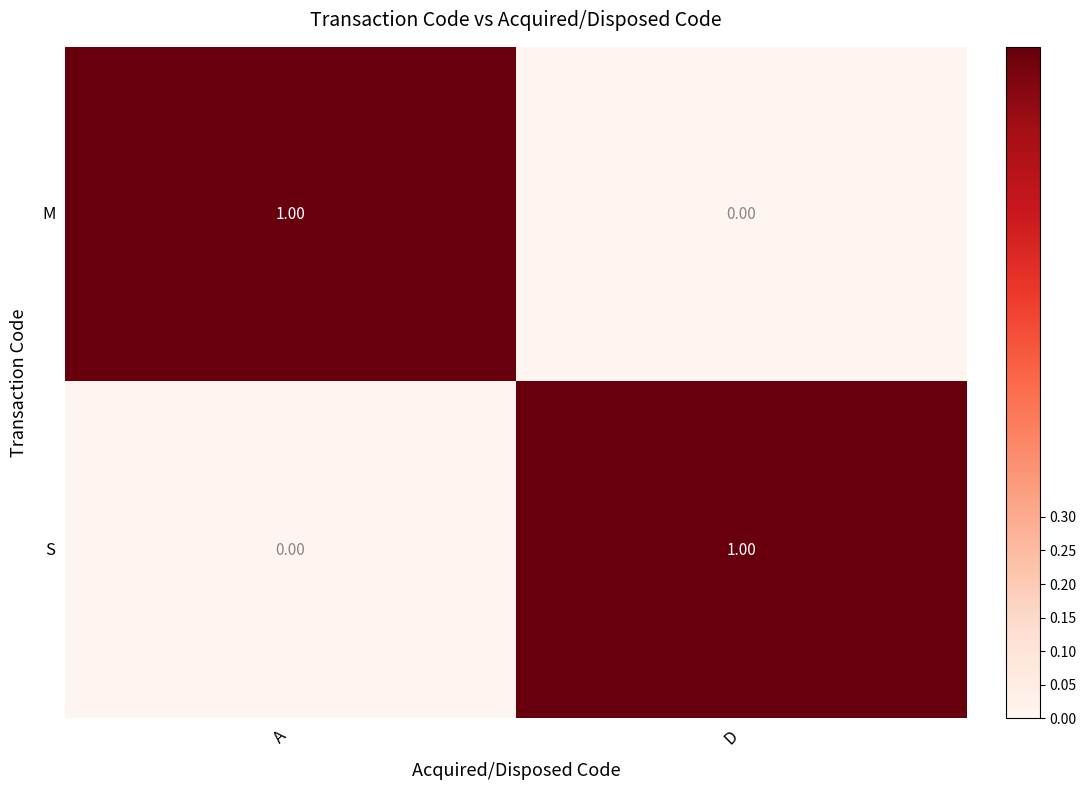

At which label is M closest to 0?

D